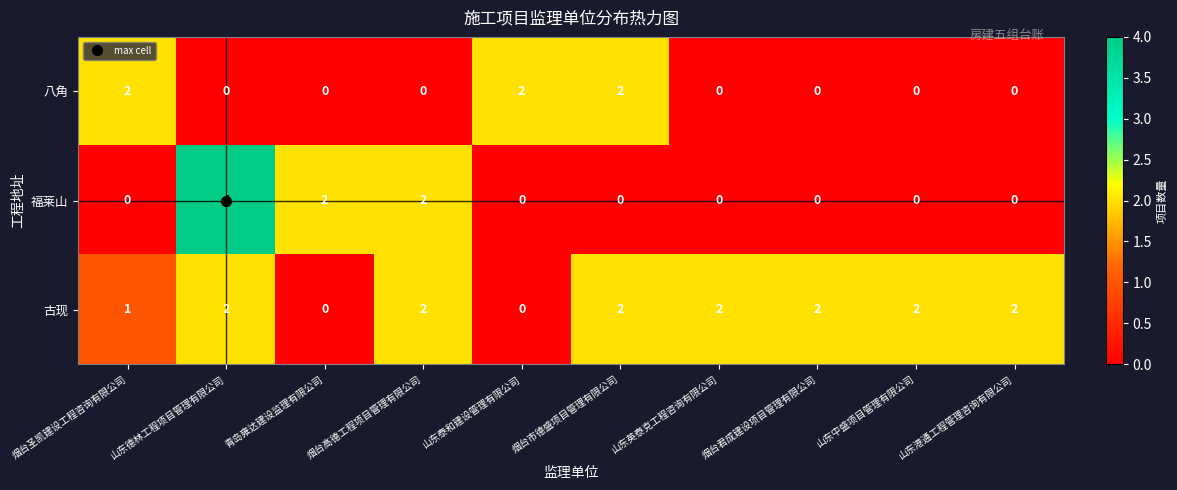

At how many categories does at least one series exceed 1?

10